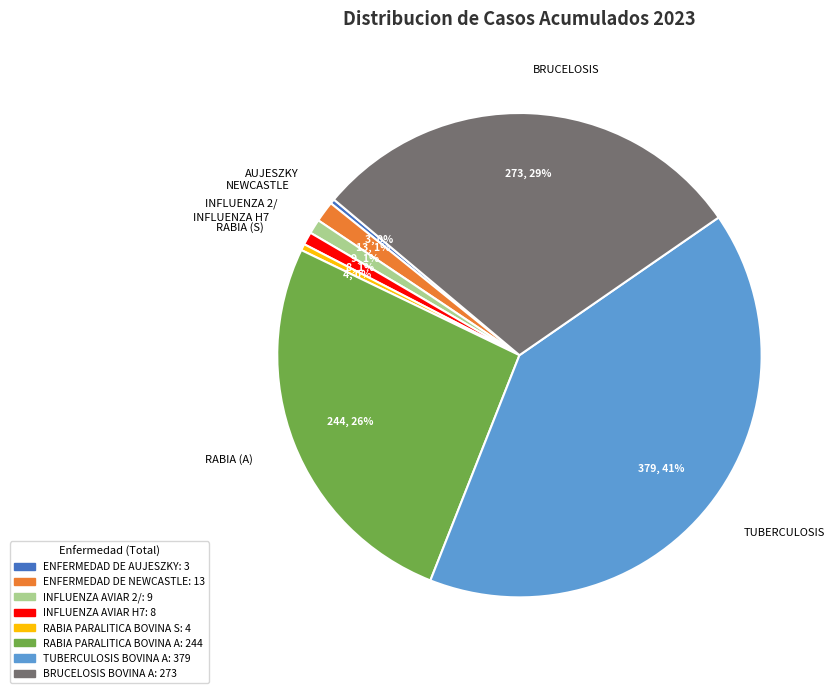

Do TUBERCULOSIS and NEWCASTLE together represent more than half of the pie?

No